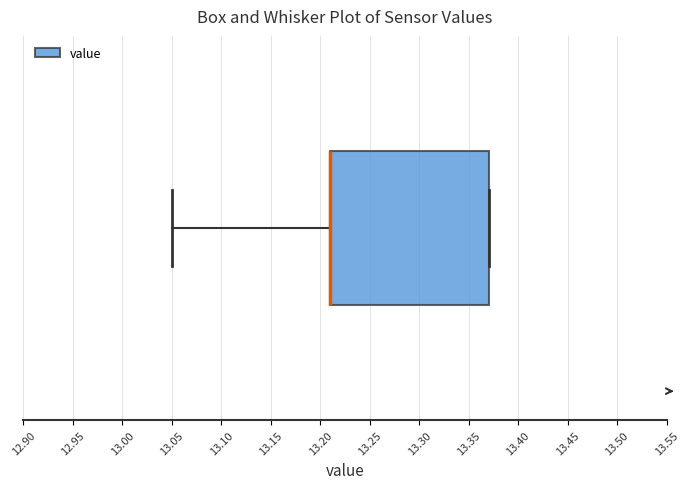

Transcribe this box plot: give where the median line is, the range the box spans, and where the two whiskers end, as read against the x-axis. The values are not printed on the chart, so give them approximately, as read against the axis.

median 13.21 (drawn on the box's left edge), box 13.21 to 13.37, whiskers 13.05 to 13.37